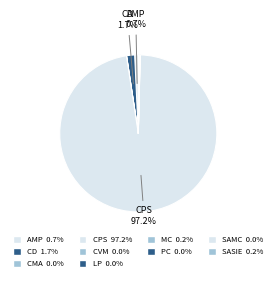

Is it true that AMP is 1% of the pie?

True